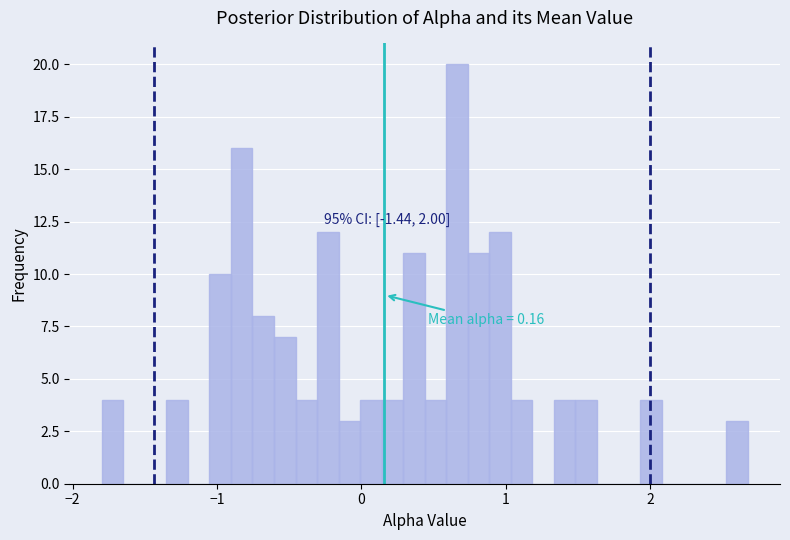

Read against the x-axis, roughly where is the centre of the tallest bar?

0.7